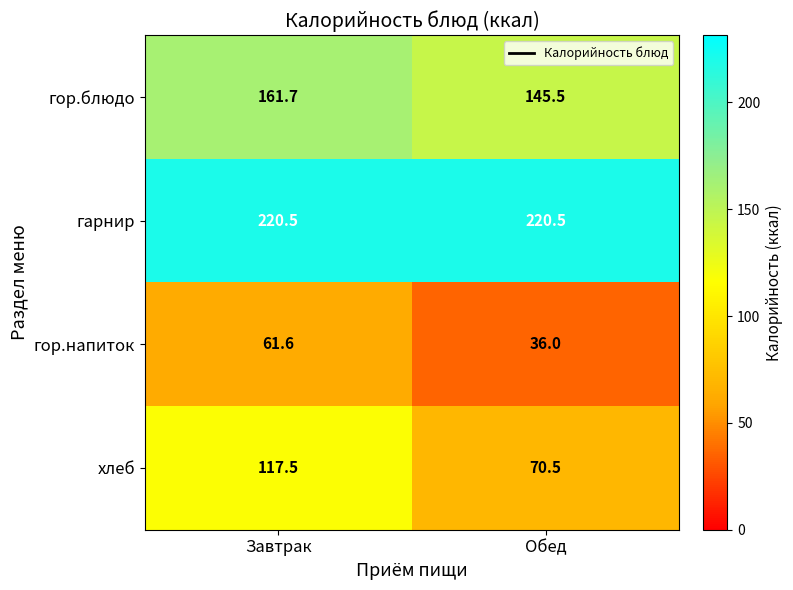

Is it true that гор.напиток equals 27.3 at Завтрак?

False